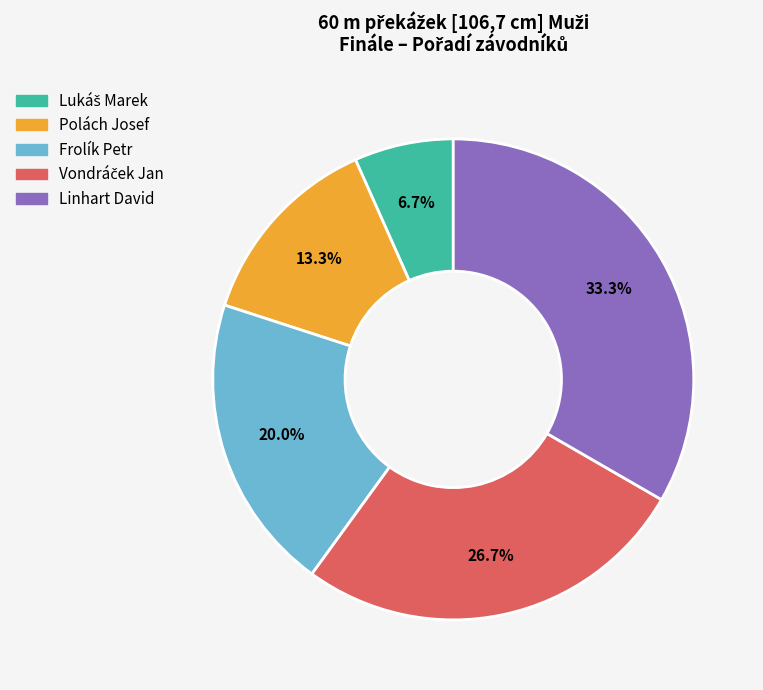

To the nearest percent, what portion does Frolík Petr represent?

20%